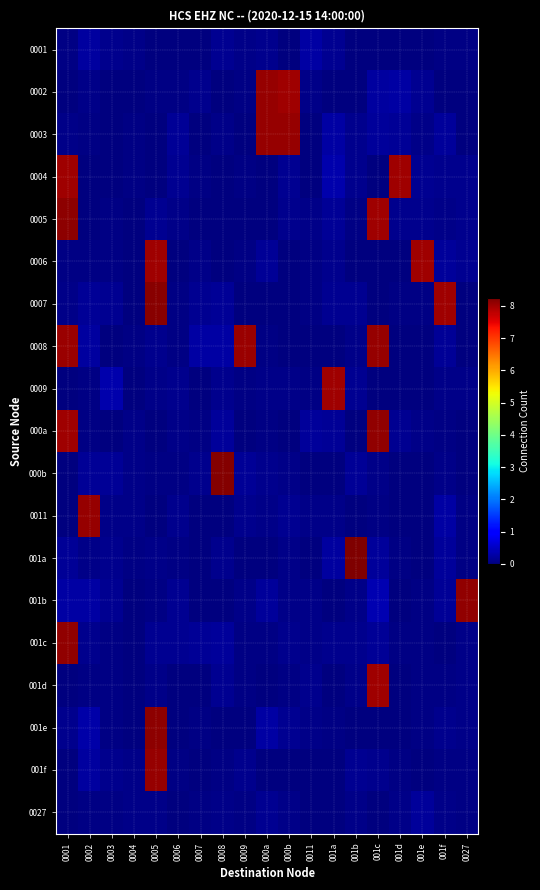

Reading right to left, list all the values displayed in this chart.

0001: 0027=0.0	001f=0.1	001e=0.0	001d=0.0	001c=0.0	001b=0.0	001a=0.1	0011=0.3	000b=0.0	000a=0.1	0009=0.1	0008=0.2	0007=0.0	0006=0.0	0005=0.0	0004=0.1	0003=0.1	0002=0.2	0001=0.0
0002: 0027=0.0	001f=0.0	001e=0.1	001d=0.3	001c=0.2	001b=0.0	001a=0.0	0011=0.1	000b=8.0	000a=8.1	0009=0.1	0008=0.0	0007=0.1	0006=0.0	0005=0.0	0004=0.0	0003=0.0	0002=0.1	0001=0.0
0003: 0027=0.0	001f=0.2	001e=0.1	001d=0.2	001c=0.2	001b=0.1	001a=0.3	0011=0.0	000b=8.1	000a=8.1	0009=0.0	0008=0.1	0007=0.0	0006=0.2	0005=0.0	0004=0.1	0003=0.0	0002=0.0	0001=0.1
0004: 0027=0.1	001f=0.1	001e=0.1	001d=8.0	001c=0.0	001b=0.1	001a=0.3	0011=0.0	000b=0.1	000a=0.0	0009=0.1	0008=0.0	0007=0.0	0006=0.1	0005=0.0	0004=0.0	0003=0.0	0002=0.0	0001=8.0
0005: 0027=0.1	001f=0.1	001e=0.1	001d=0.1	001c=8.0	001b=0.1	001a=0.2	0011=0.1	000b=0.1	000a=0.0	0009=0.0	0008=0.0	0007=0.0	0006=0.1	0005=0.2	0004=0.0	0003=0.0	0002=0.0	0001=8.1
0006: 0027=0.1	001f=0.2	001e=8.0	001d=0.0	001c=0.0	001b=0.0	001a=0.1	0011=0.0	000b=0.0	000a=0.2	0009=0.1	0008=0.0	0007=0.1	0006=0.0	0005=8.0	0004=0.0	0003=0.0	0002=0.1	0001=0.1
0007: 0027=0.0	001f=8.0	001e=0.0	001d=0.1	001c=0.0	001b=0.2	001a=0.1	0011=0.0	000b=0.0	000a=0.0	0009=0.0	0008=0.2	0007=0.1	0006=0.1	0005=8.2	0004=0.0	0003=0.1	0002=0.2	0001=0.1
0008: 0027=0.0	001f=0.2	001e=0.0	001d=0.0	001c=8.1	001b=0.1	001a=0.0	0011=0.0	000b=0.0	000a=0.1	0009=8.0	0008=0.3	0007=0.3	0006=0.0	0005=0.1	0004=0.1	0003=0.0	0002=0.2	0001=8.0
0009: 0027=0.1	001f=0.1	001e=0.0	001d=0.0	001c=0.0	001b=0.1	001a=8.0	0011=0.1	000b=0.1	000a=0.1	0009=0.0	0008=0.1	0007=0.0	0006=0.1	0005=0.1	0004=0.0	0003=0.3	0002=0.1	0001=0.0
000a: 0027=0.0	001f=0.1	001e=0.1	001d=0.1	001c=8.1	001b=0.0	001a=0.2	0011=0.2	000b=0.0	000a=0.0	0009=0.0	0008=0.2	0007=0.0	0006=0.1	0005=0.0	0004=0.1	0003=0.0	0002=0.1	0001=8.0
000b: 0027=0.0	001f=0.1	001e=0.0	001d=0.0	001c=0.1	001b=0.2	001a=0.0	0011=0.0	000b=0.1	000a=0.1	0009=0.2	0008=8.2	0007=0.1	0006=0.0	0005=0.0	0004=0.1	0003=0.2	0002=0.2	0001=0.0
0011: 0027=0.0	001f=0.3	001e=0.0	001d=0.0	001c=0.0	001b=0.0	001a=0.1	0011=0.1	000b=0.2	000a=0.1	0009=0.1	0008=0.0	0007=0.0	0006=0.1	0005=0.0	0004=0.1	0003=0.1	0002=8.1	0001=0.0
001a: 0027=0.0	001f=0.2	001e=0.0	001d=0.0	001c=0.2	001b=8.2	001a=0.2	0011=0.0	000b=0.1	000a=0.0	0009=0.0	0008=0.1	0007=0.0	0006=0.1	0005=0.1	0004=0.1	0003=0.1	0002=0.1	0001=0.2
001b: 0027=8.1	001f=0.2	001e=0.1	001d=0.0	001c=0.4	001b=0.1	001a=0.0	0011=0.1	000b=0.1	000a=0.2	0009=0.1	0008=0.0	0007=0.0	0006=0.2	0005=0.0	0004=0.0	0003=0.2	0002=0.3	0001=0.3
001c: 0027=0.1	001f=0.0	001e=0.0	001d=0.0	001c=0.2	001b=0.1	001a=0.1	0011=0.1	000b=0.1	000a=0.1	0009=0.1	0008=0.2	0007=0.2	0006=0.1	0005=0.1	0004=0.0	0003=0.0	0002=0.1	0001=8.1
001d: 0027=0.1	001f=0.1	001e=0.1	001d=0.0	001c=8.0	001b=0.1	001a=0.0	0011=0.1	000b=0.1	000a=0.0	0009=0.0	0008=0.1	0007=0.0	0006=0.0	0005=0.1	0004=0.0	0003=0.1	0002=0.1	0001=0.0
001e: 0027=0.1	001f=0.1	001e=0.1	001d=0.0	001c=0.0	001b=0.0	001a=0.0	0011=0.1	000b=0.1	000a=0.3	0009=0.0	0008=0.0	0007=0.0	0006=0.0	0005=8.1	0004=0.0	0003=0.1	0002=0.3	0001=0.1
001f: 0027=0.1	001f=0.1	001e=0.0	001d=0.1	001c=0.1	001b=0.2	001a=0.0	0011=0.0	000b=0.0	000a=0.0	0009=0.1	0008=0.0	0007=0.0	0006=0.0	0005=8.1	0004=0.1	0003=0.1	0002=0.2	0001=0.0
0027: 0027=0.0	001f=0.1	001e=0.2	001d=0.1	001c=0.0	001b=0.1	001a=0.0	0011=0.0	000b=0.1	000a=0.2	0009=0.1	0008=0.1	0007=0.0	0006=0.0	0005=0.1	0004=0.1	0003=0.0	0002=0.0	0001=0.0